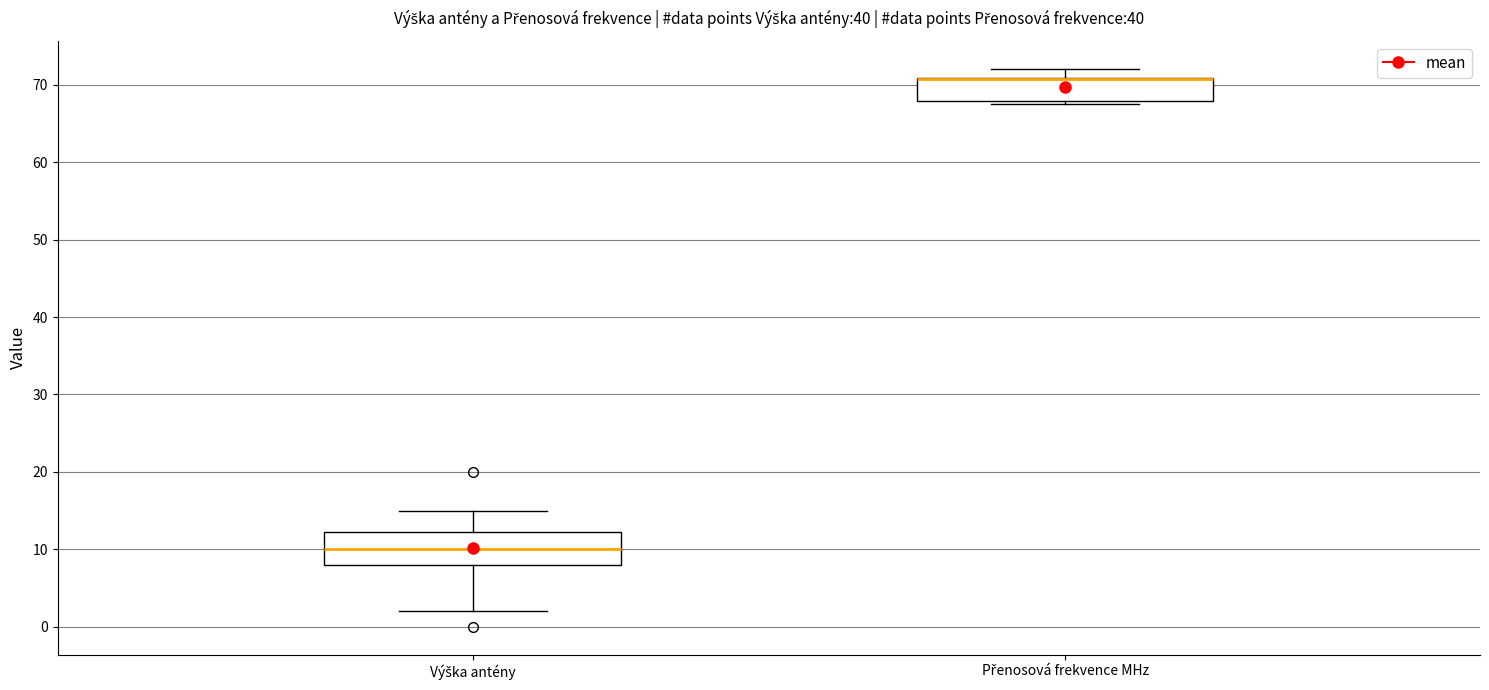

Reading left to right, read every box against the y-axis: the position of its median line, the range the box covers, and the ends of its whiskers. The values are not printed on the chart, so give them approximately, as read against the axis.

Výška antény: median 10, box 8 to 12, whiskers 2 to 15
Přenosová frekvence MHz: median 71 (drawn on the box's upper edge), box 68 to 71, whiskers 68 (just below the box's lower edge) to 72